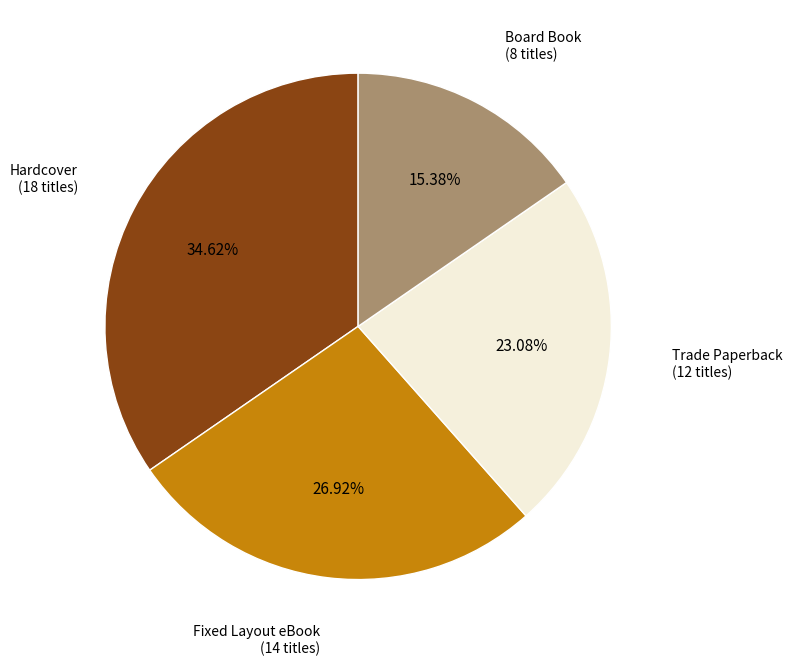

Is there any slice that represents more than half of the pie?

No